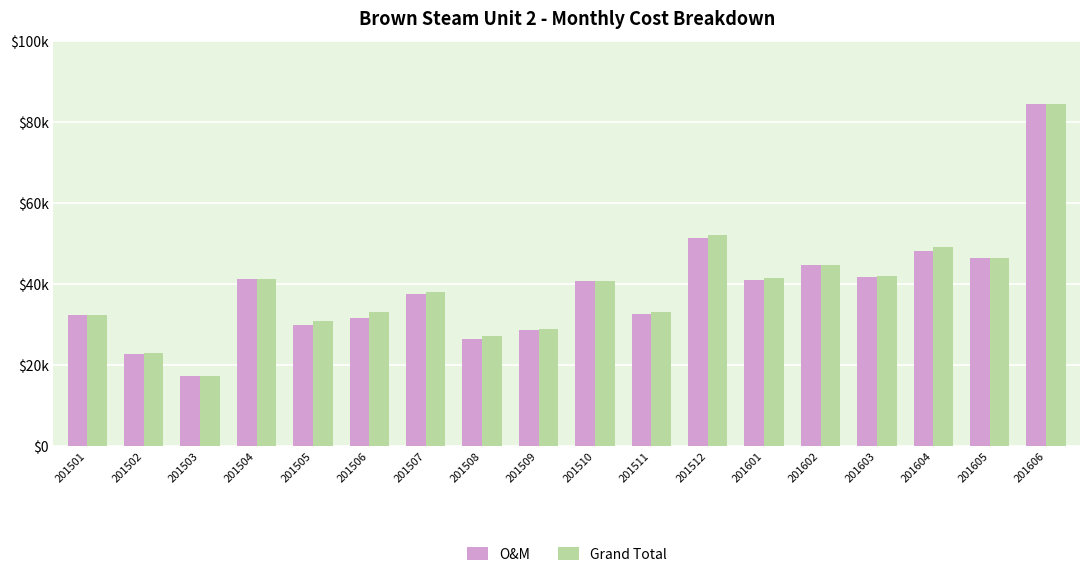

What is the total value across all series at 201507?

75667.4